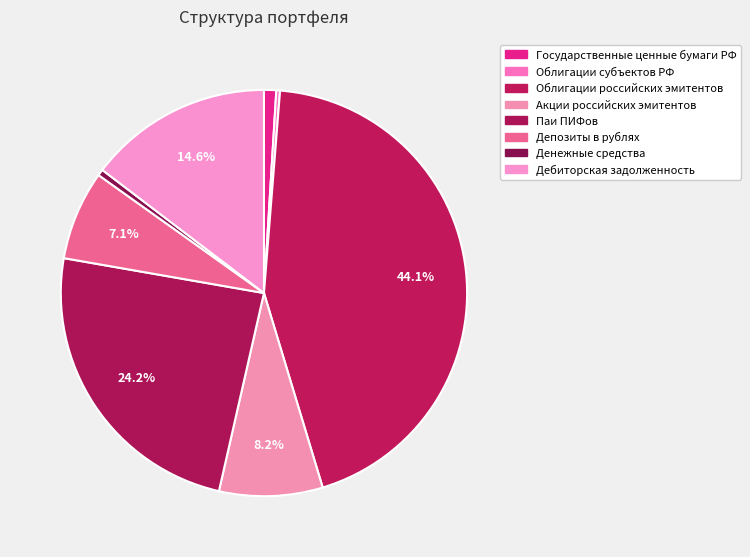

The Облигации субъектов РФ slice represents 0% of the pie. True or false?

True